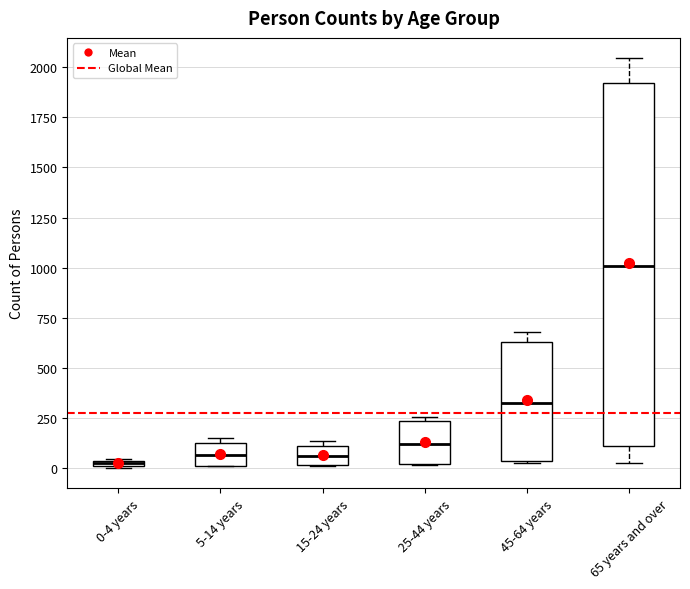

Which box is the tallest, from its lower edge to its upper edge?

65 years and over